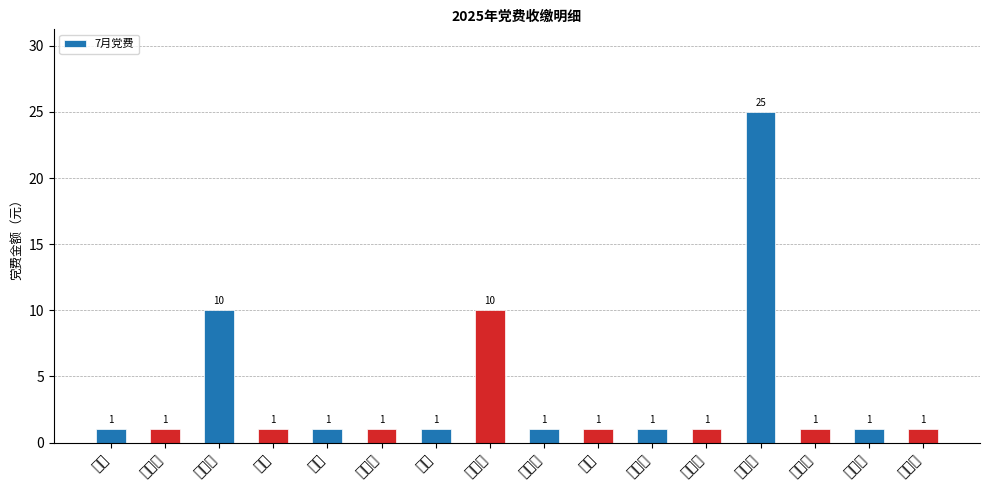

What is the change in value from 张跃辉 to 姜小亮?

-9